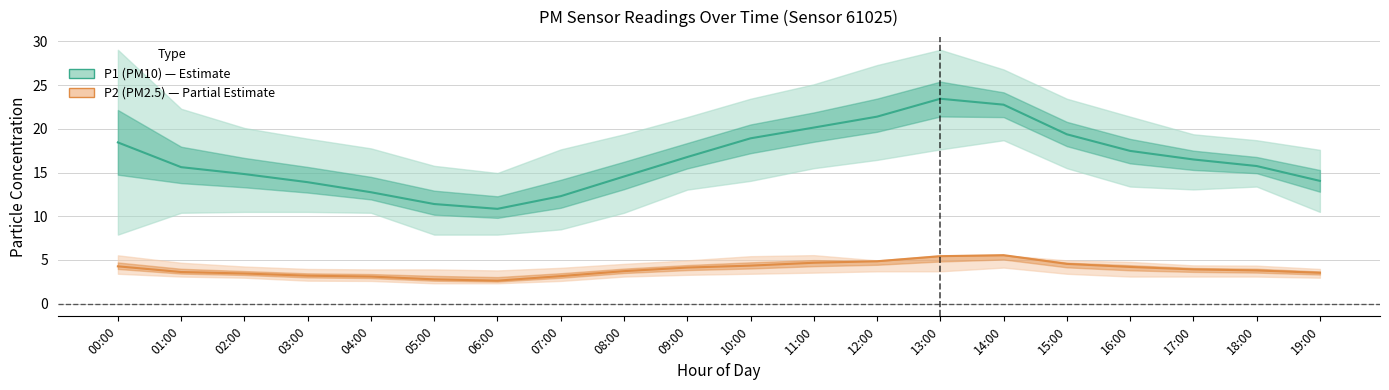

At which category does the chart reach its peak across all series?

13:00